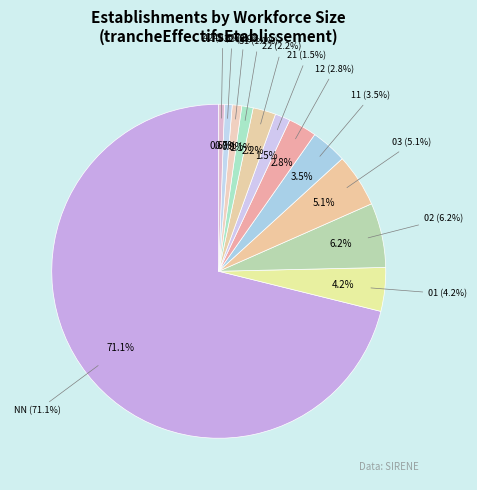

To the nearest percent, what is the difference between the largest and smallest slice percentages?

71%